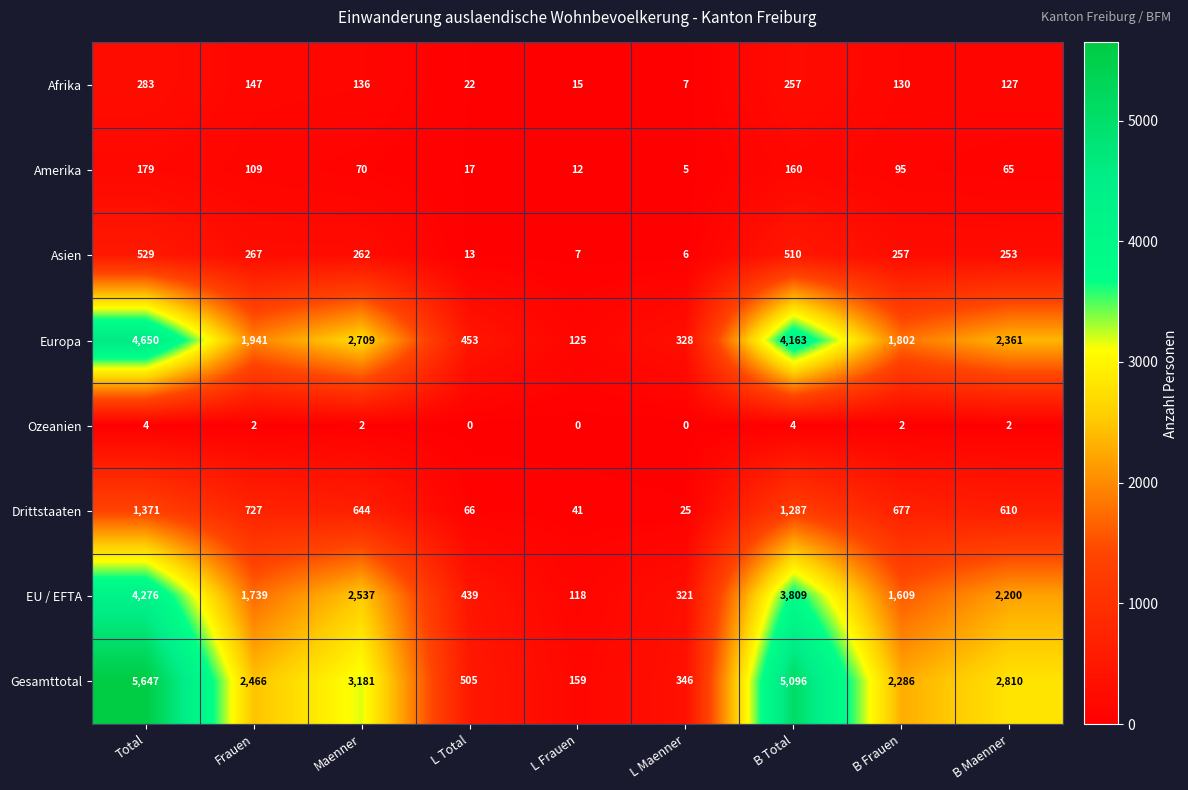

Which series has the largest total across all categories?

Gesamttotal